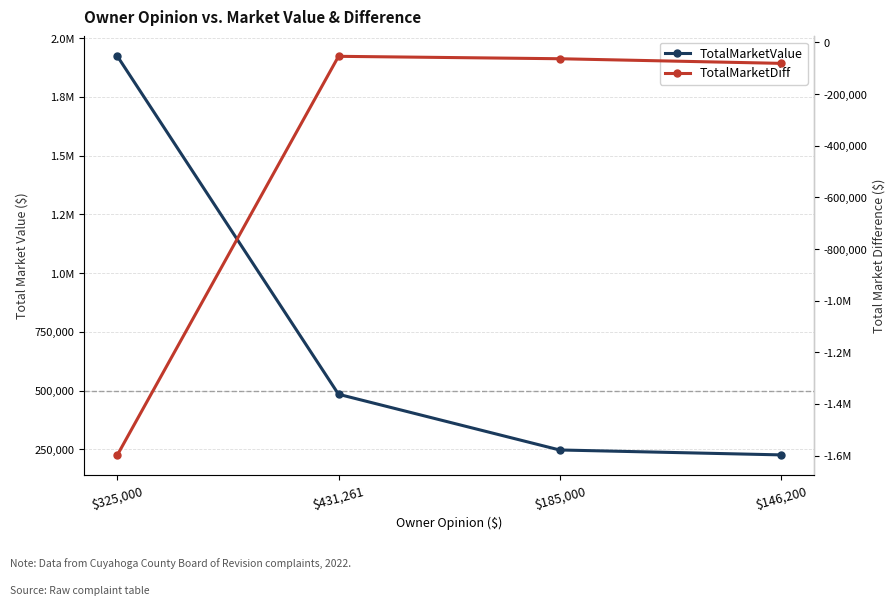

What is the greatest value displayed?

1922400